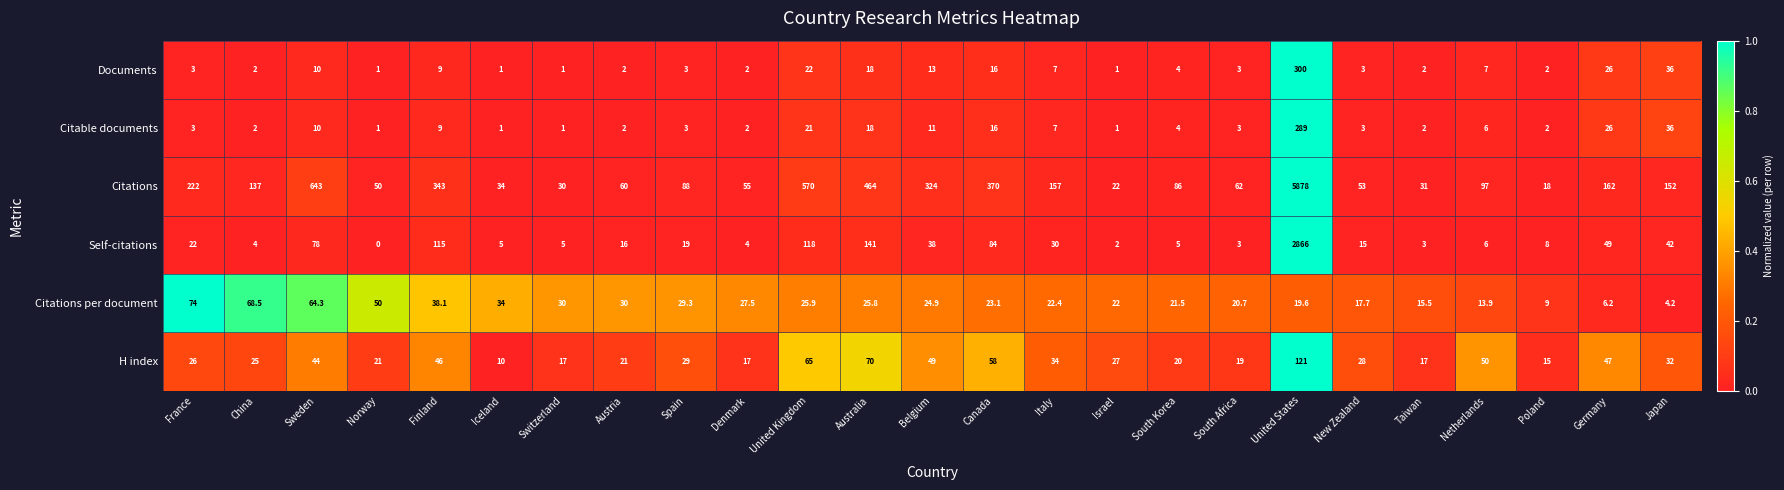

How many categories are shown in the chart?

25